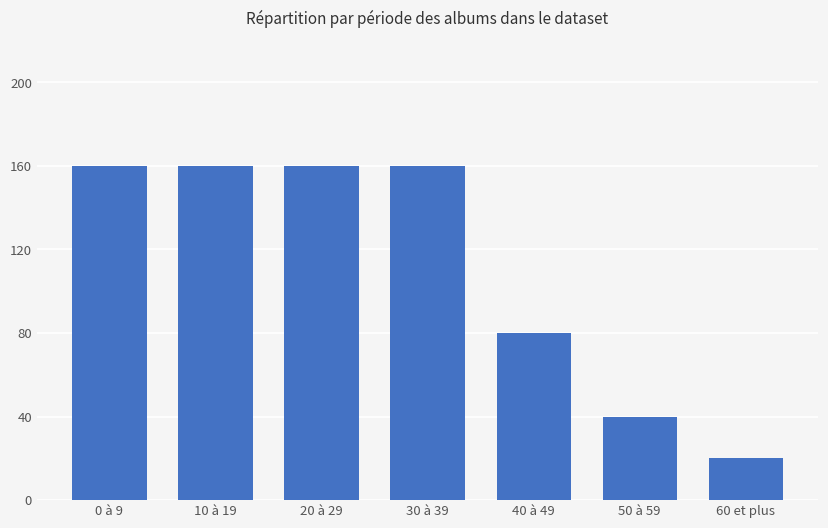

Which has a higher value, 50 à 59 or 10 à 19?

10 à 19